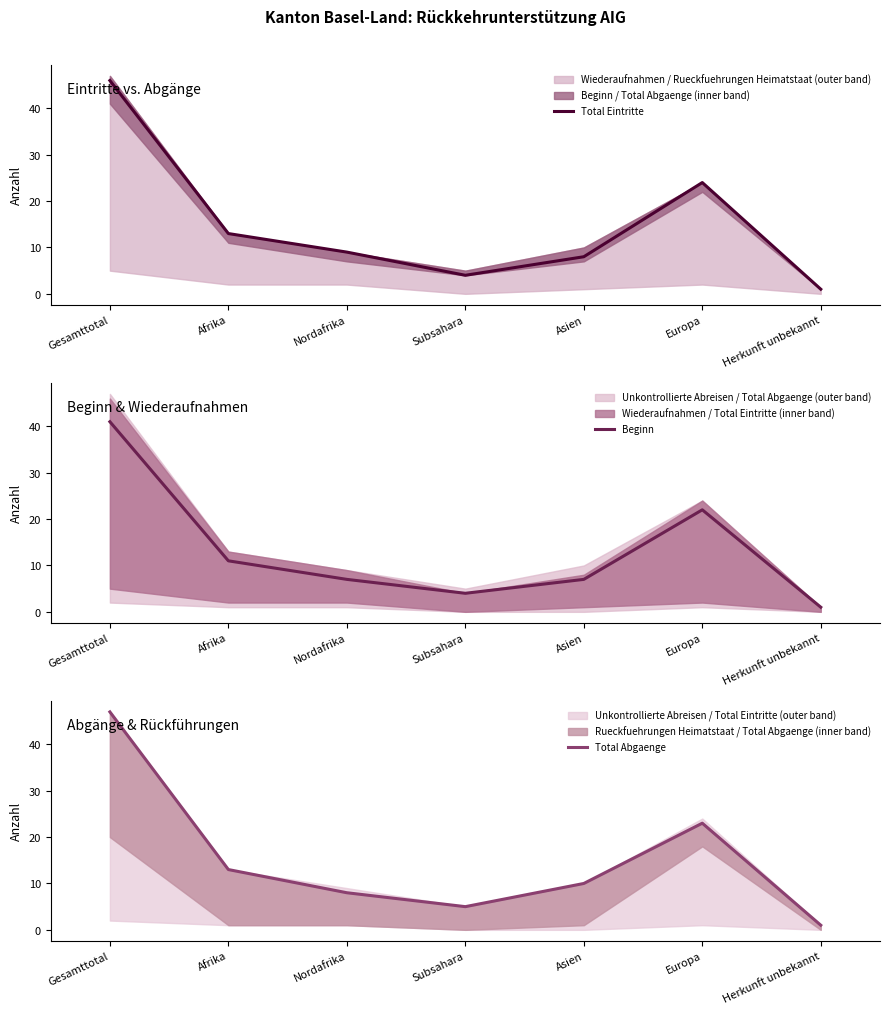

How many intersections are there between Total Eintritte and Total Abgaenge?

2